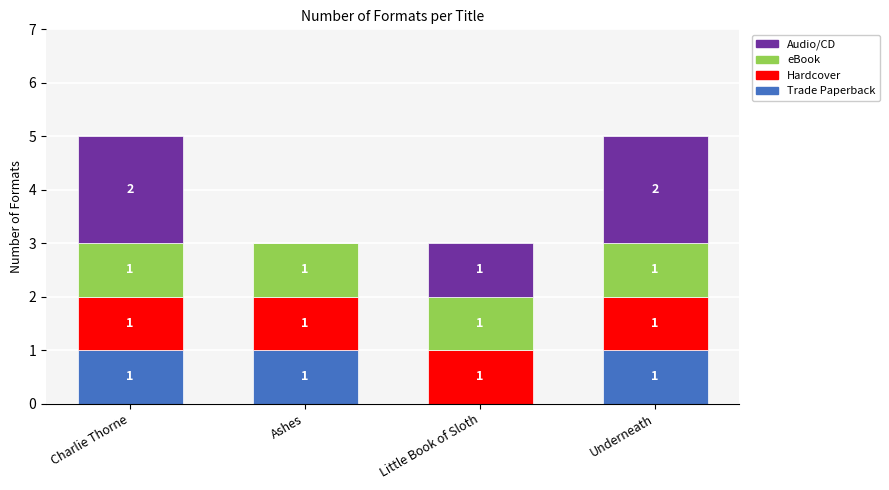

Does the chart contain stacked bars?

Yes